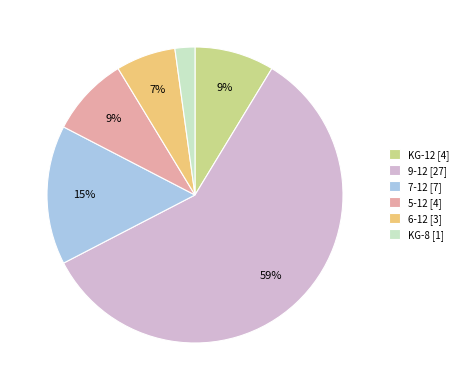

Is the sum of KG-12 [4] and KG-8 [1] greater than half?

No